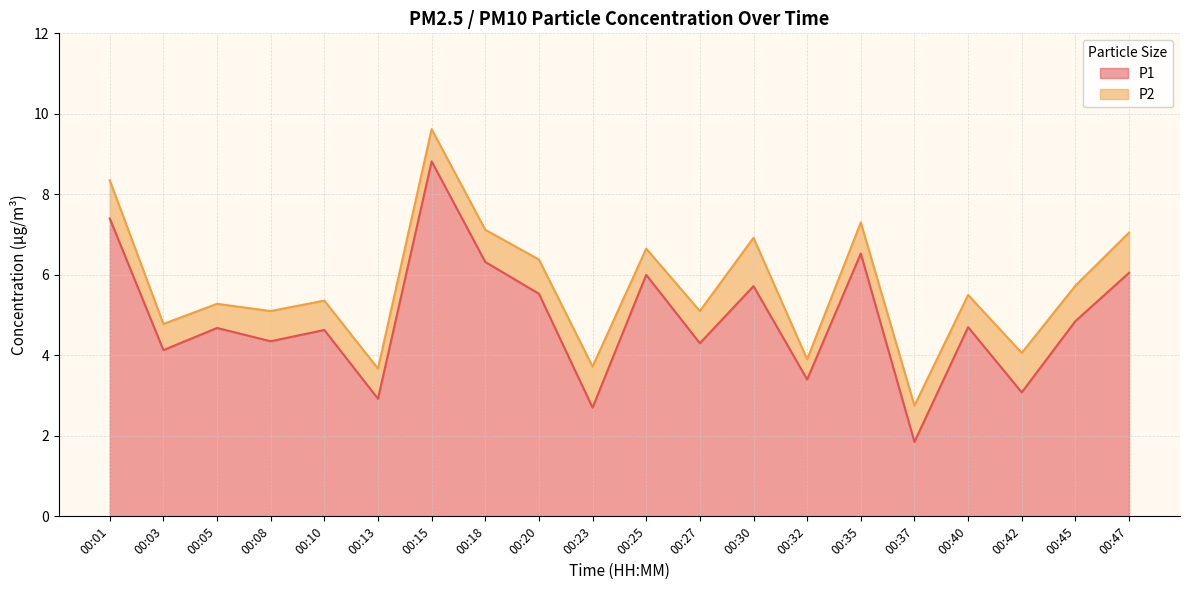

Rank the categories by value from lowest to highest.

00:37, 00:23, 00:13, 00:42, 00:32, 00:03, 00:27, 00:08, 00:10, 00:05, 00:40, 00:45, 00:20, 00:30, 00:25, 00:47, 00:18, 00:35, 00:01, 00:15